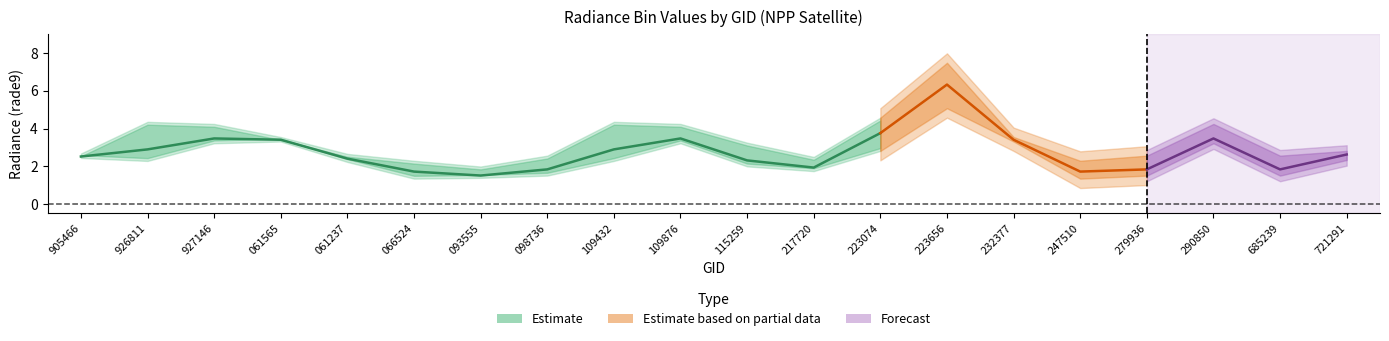

How many lines are shown in the chart?

3